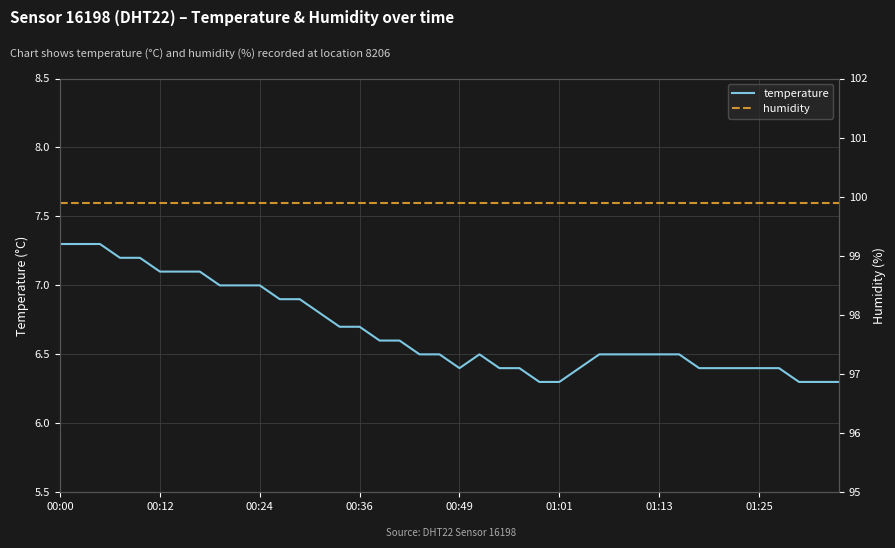

At how many categories does at least one series exceed 34?

40